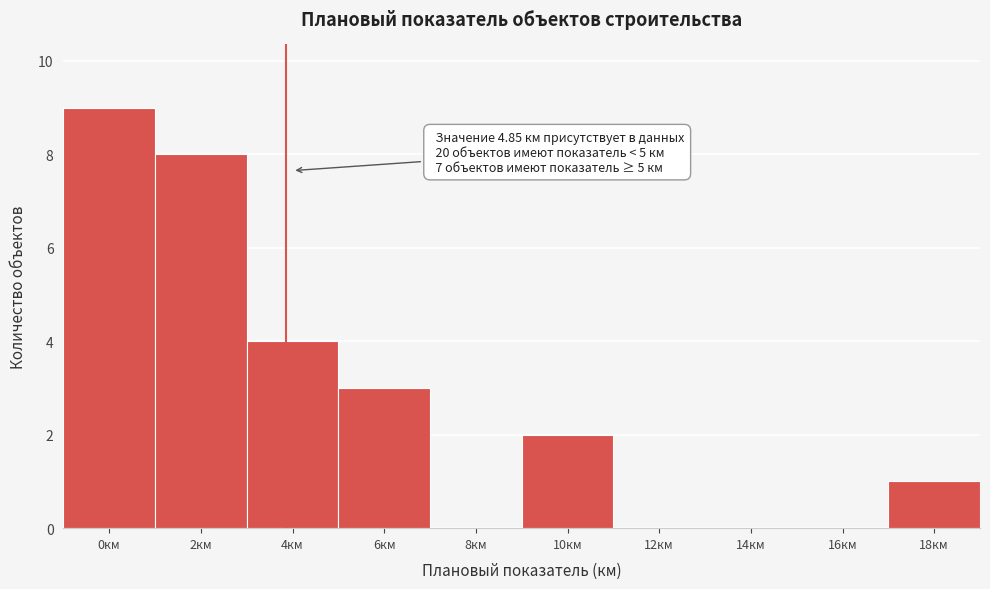

Reading right to left, extract all data points from this chart.

18км=1	16км=0	14км=0	12км=0	10км=2	8км=0	6км=3	4км=4	2км=8	0км=9